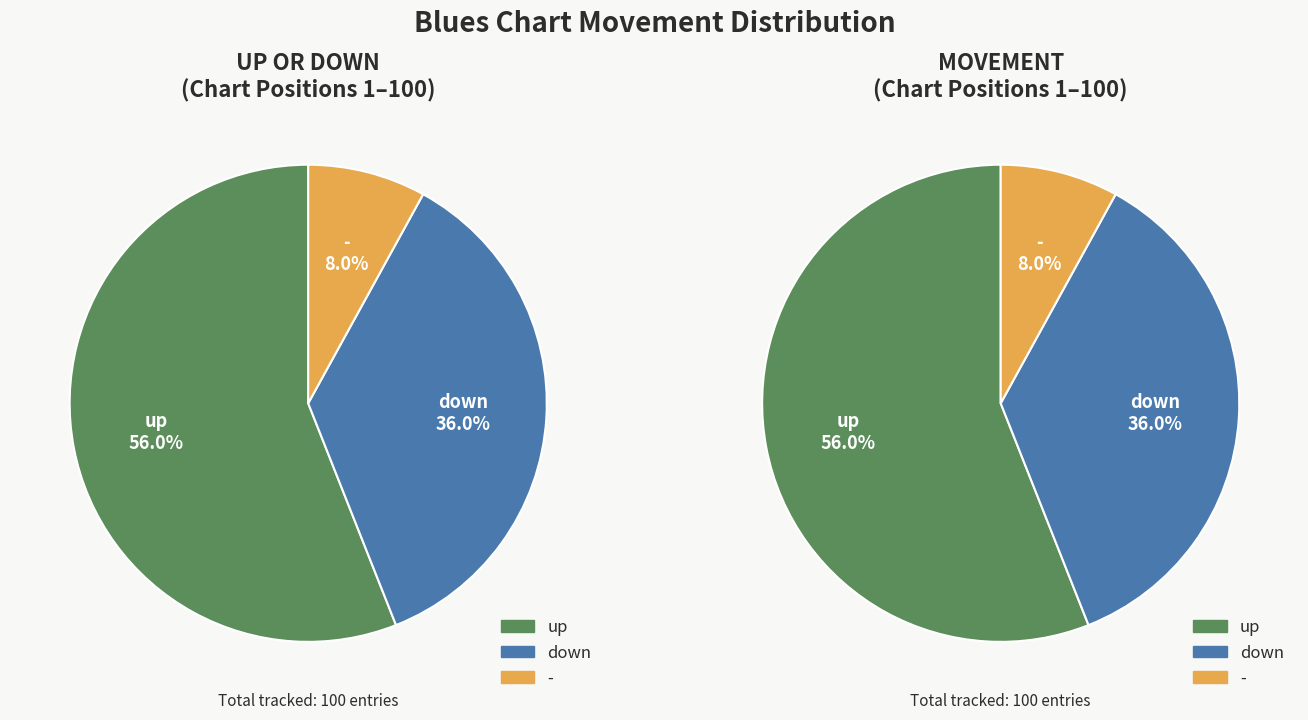

Is there any slice that represents more than half of the pie?

Yes